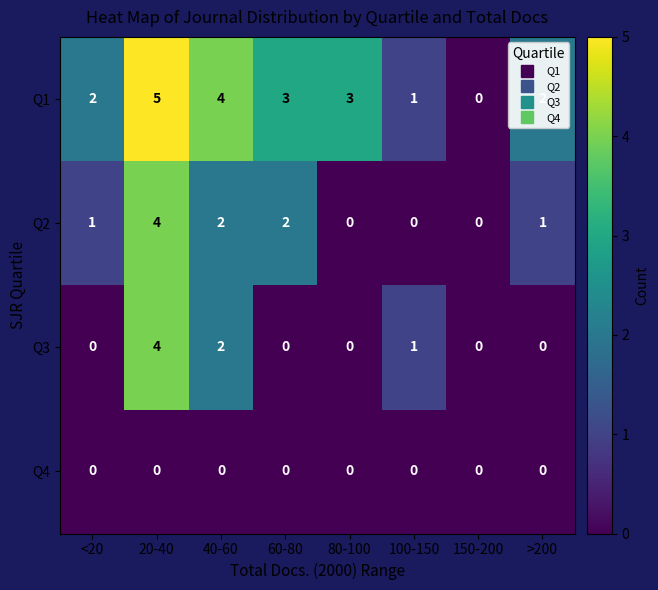

True or false: Q2 has a value of 4 at 20-40.

True